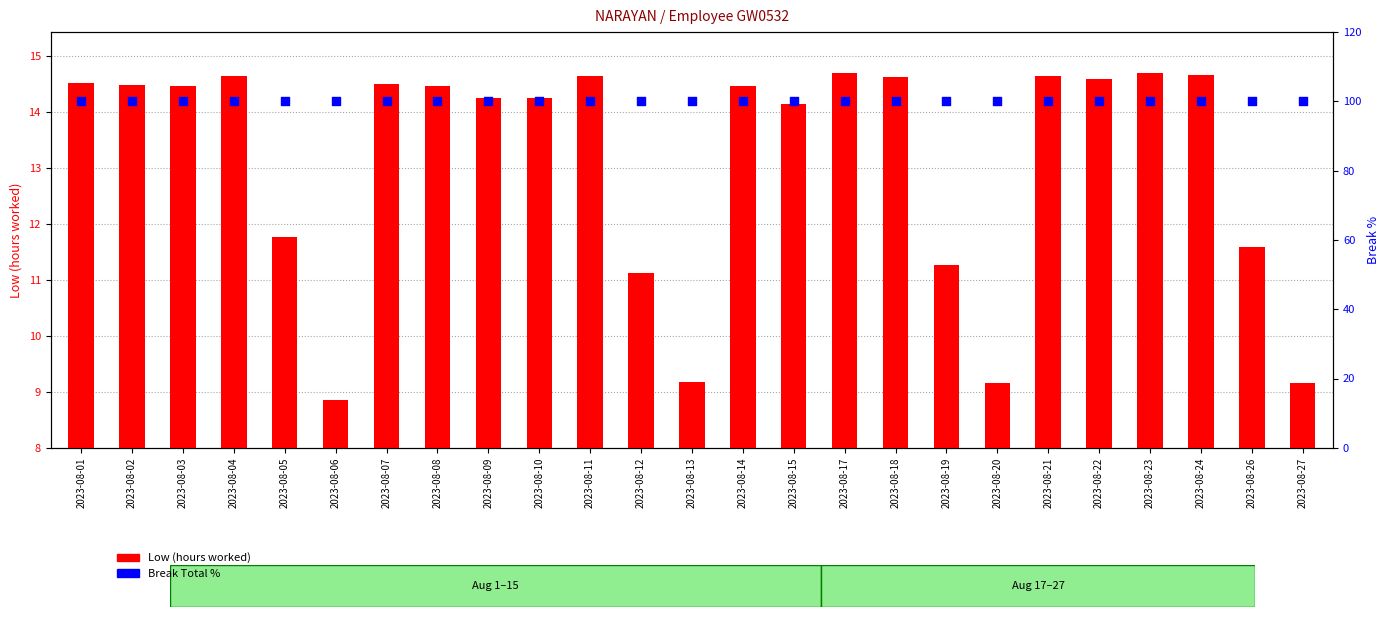

Which series contains the lowest Y value?

Low (hours worked)